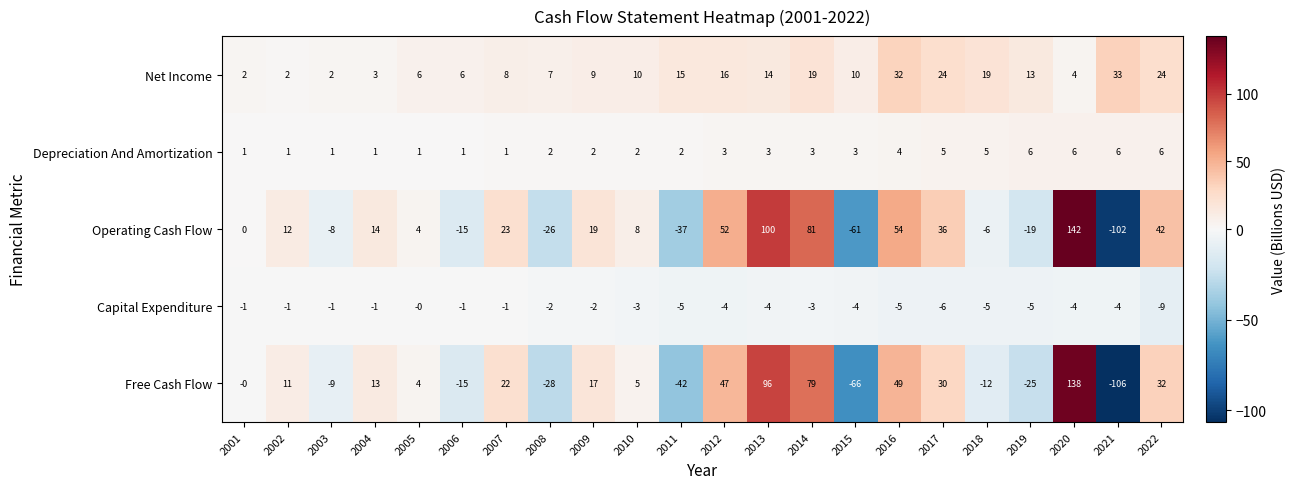

Rank the series by their maximum value, from lowest to highest.

Capital Expenditure, Depreciation And Amortization, Net Income, Free Cash Flow, Operating Cash Flow